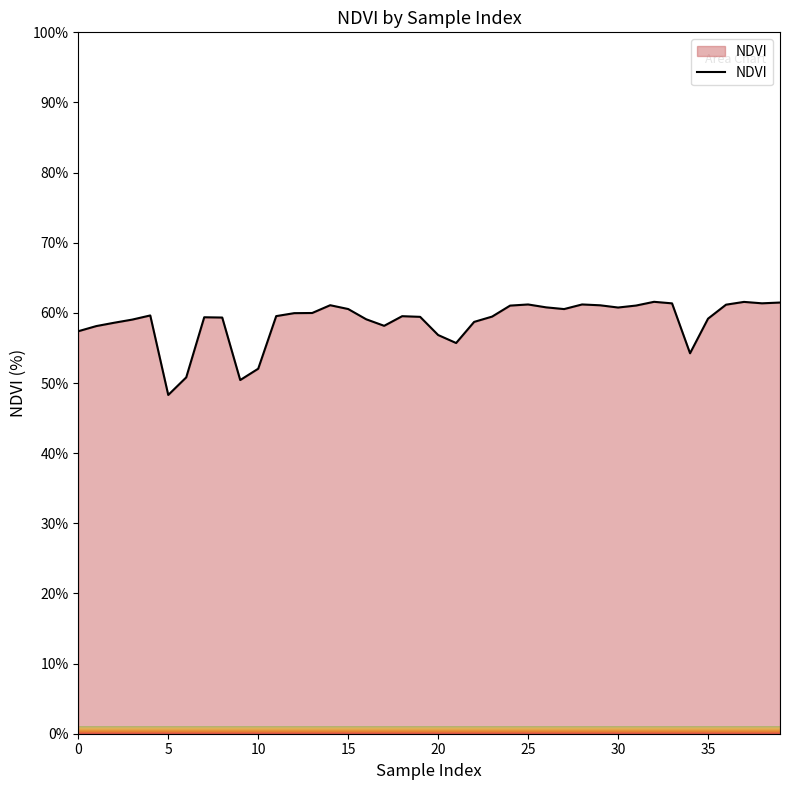

What is the smallest value displayed?

48.3